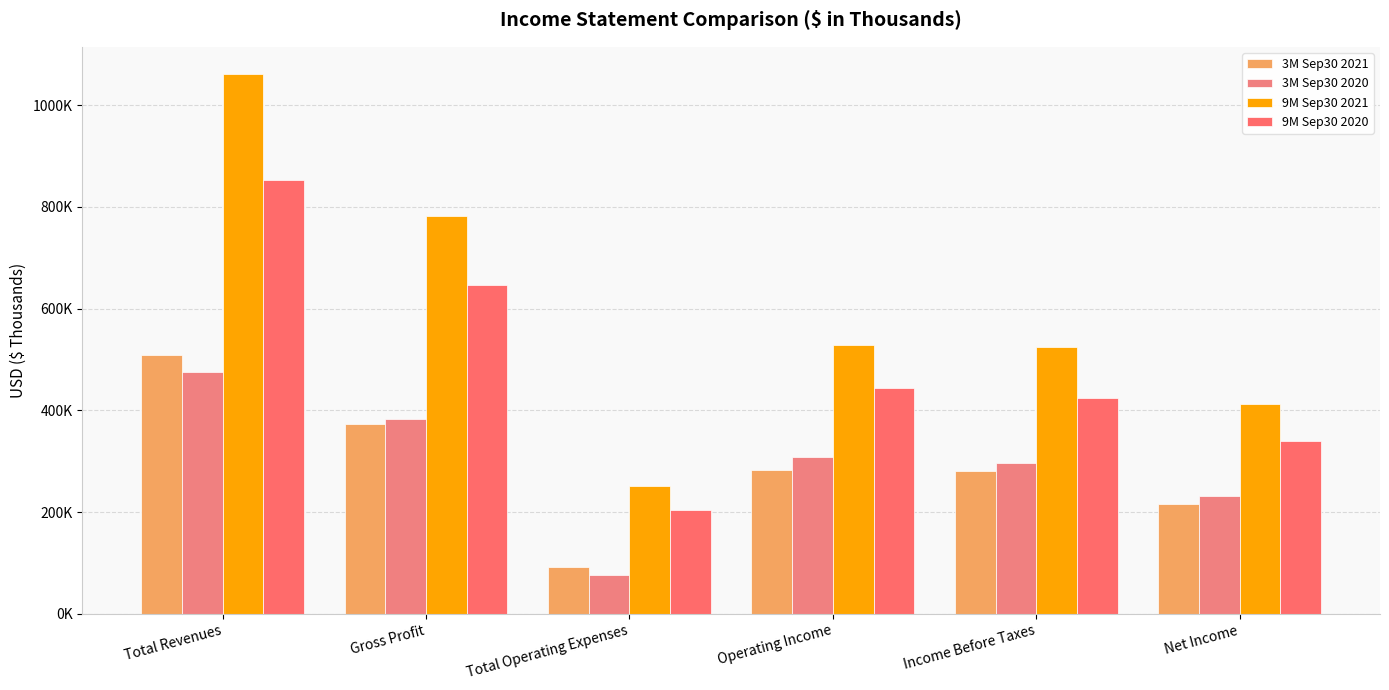

List the labels in order of 3M Sep30 2020 value, largest first.

Total Revenues, Gross Profit, Operating Income, Income Before Taxes, Net Income, Total Operating Expenses